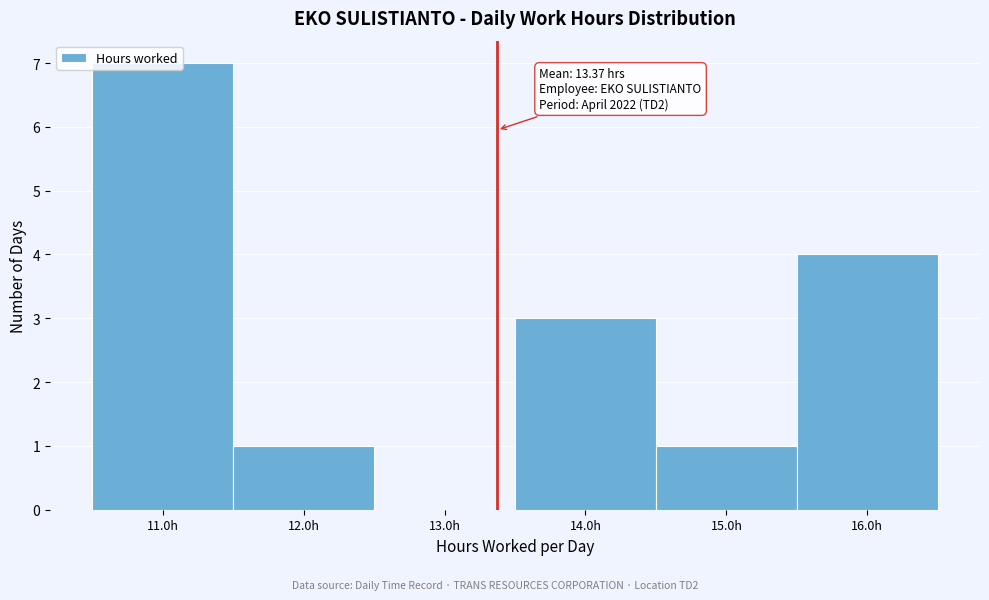

Over which range of the x-axis is the bar tallest?

10.5 to 11.5